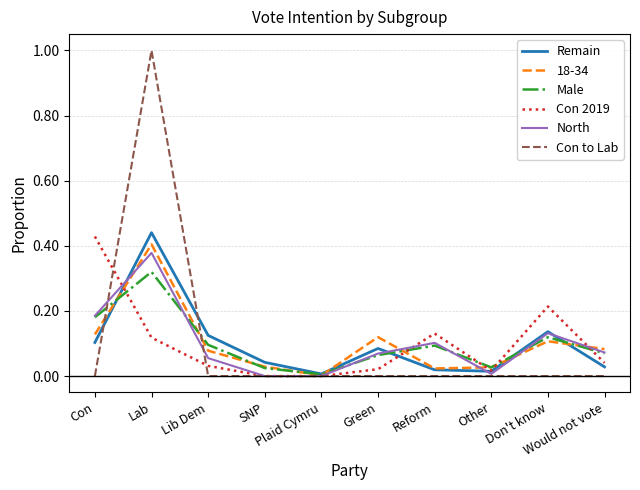

How many lines are shown in the chart?

6